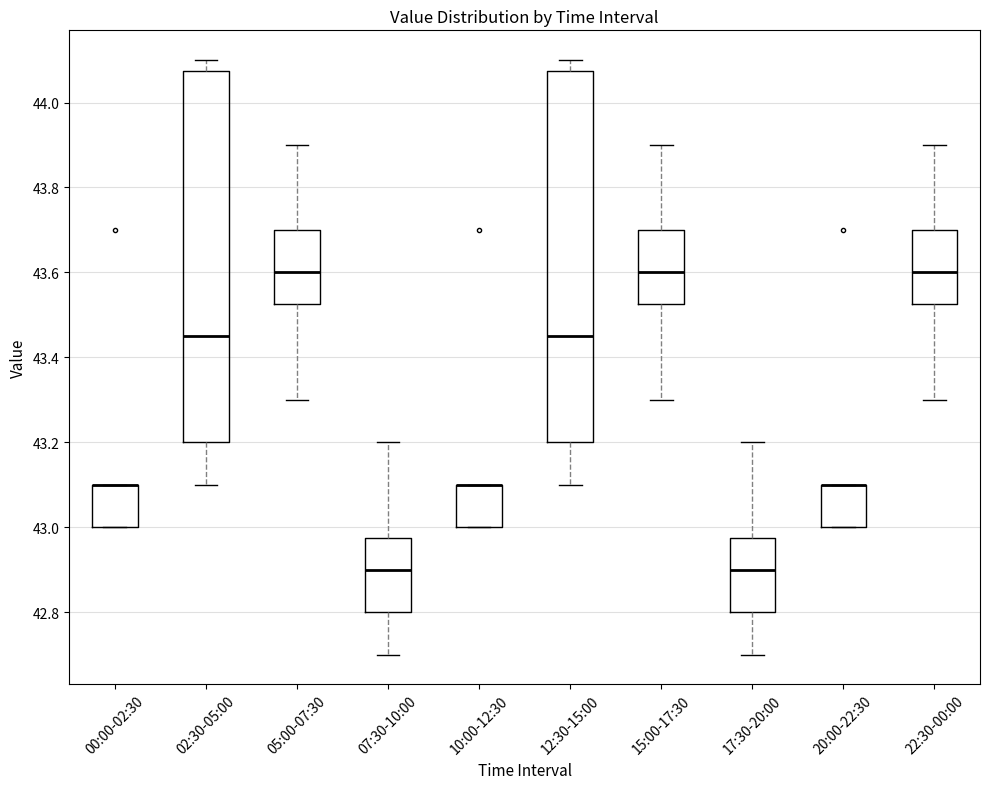

Where is the lower edge of the box for 12:30-15:00 on the y-axis? The values are not printed on the chart, so give them approximately, as read against the axis.

43.20